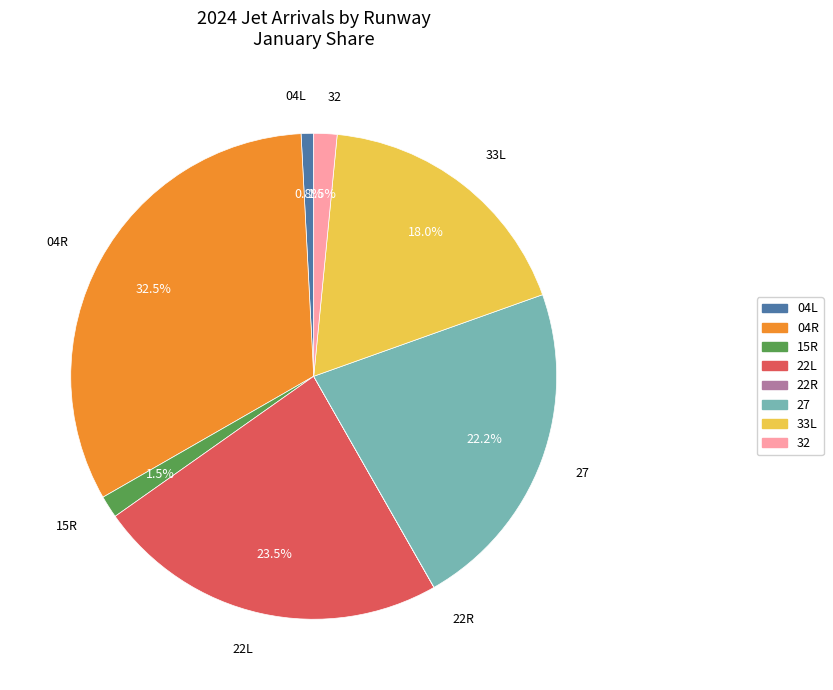

Is there a majority slice in this chart?

No